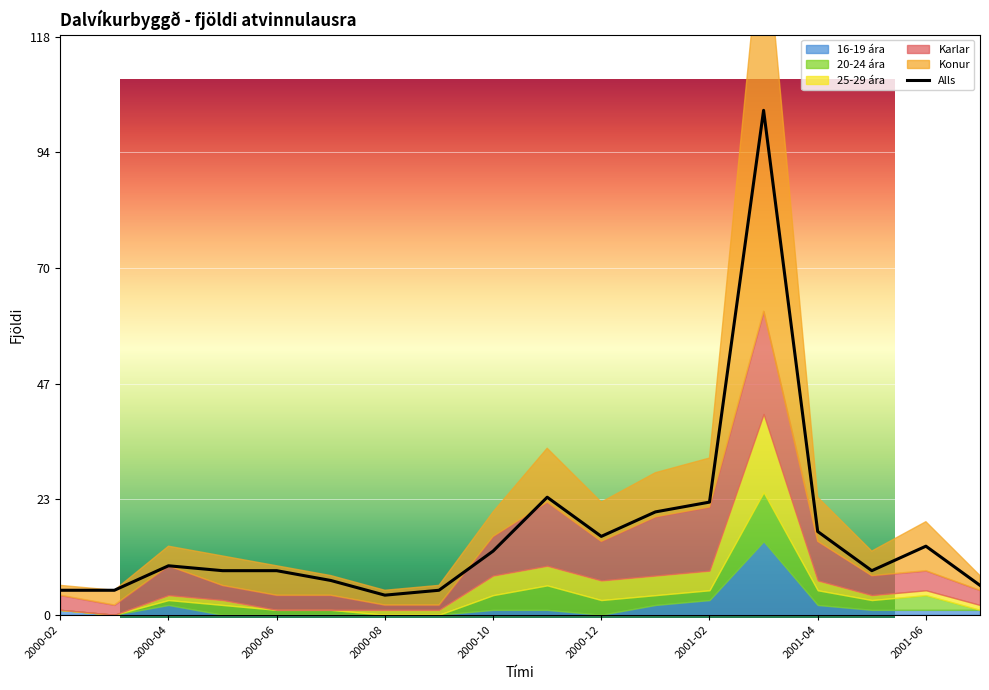

What is the approximate value of Alls at 2000-04, to the nearest 10?

10